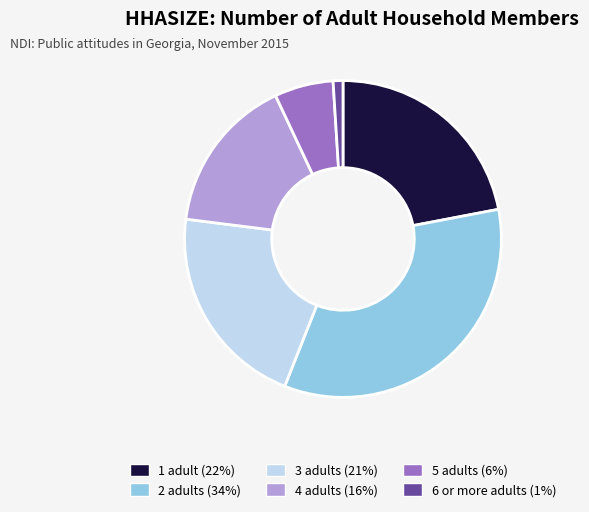

Which slice is the largest?

2